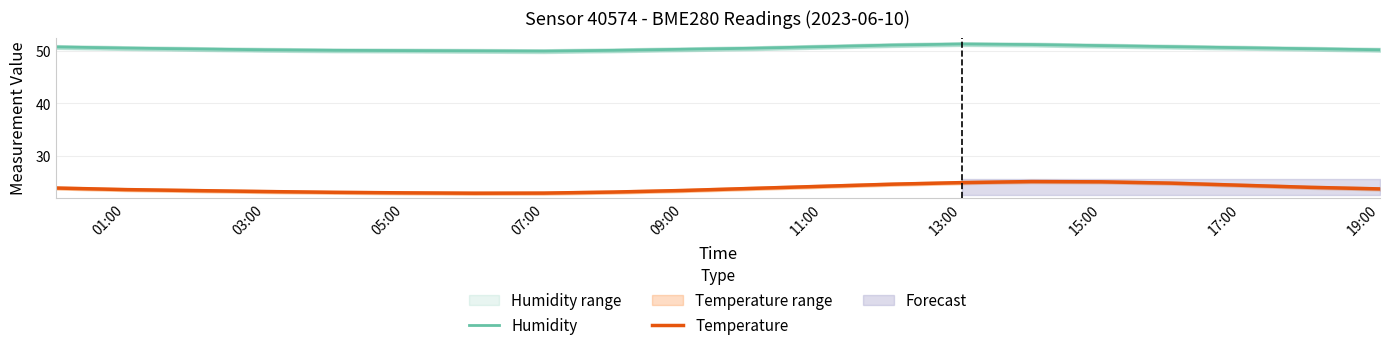

The Temperature series shows 9.2 at 15:00. True or false?

False